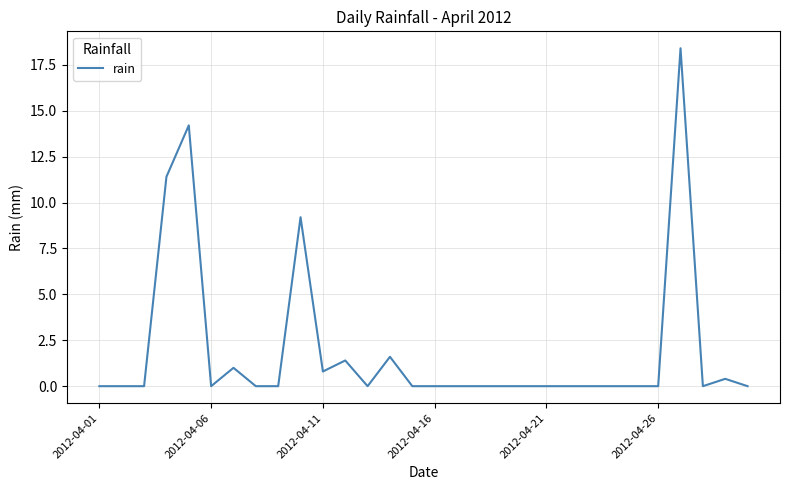

What is the greatest value displayed?

18.4